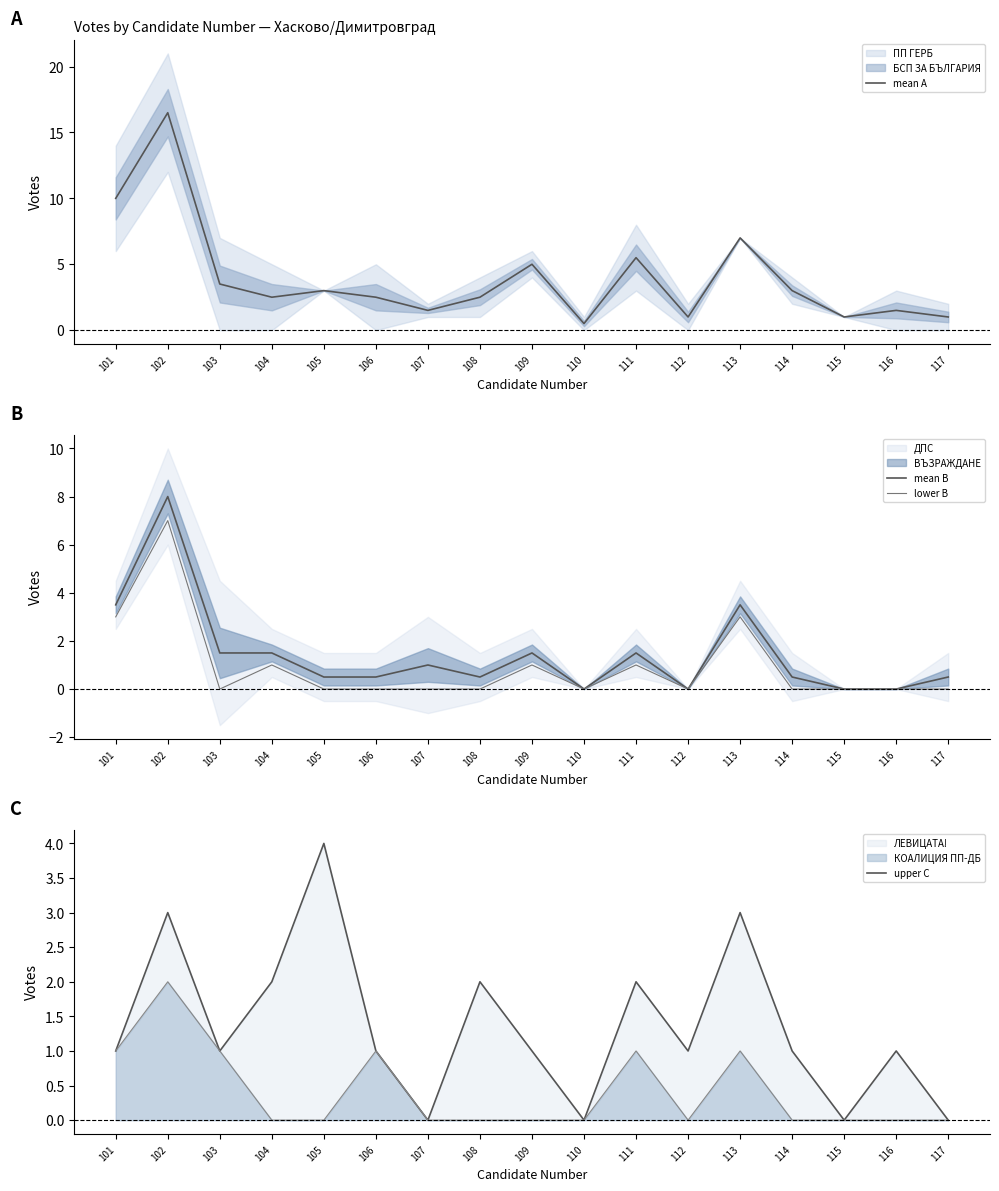

The value of upper C at 114 is 1.0. True or false?

True